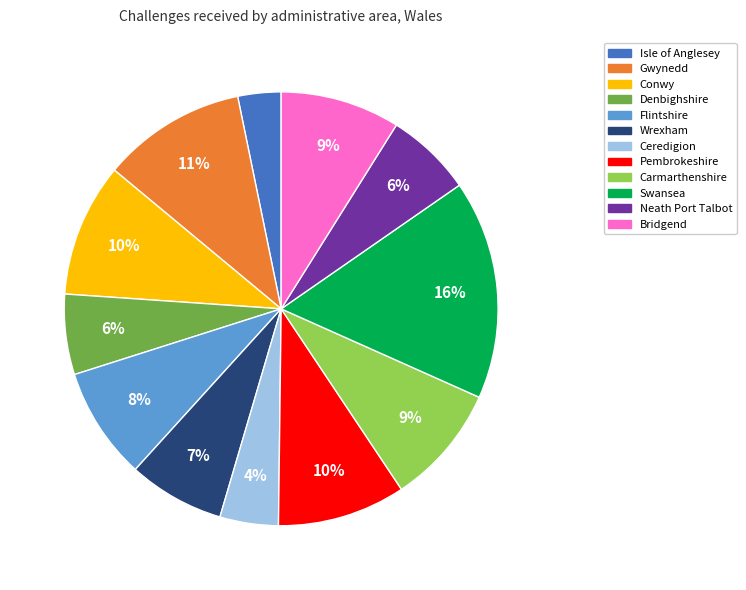

To the nearest percent, what percentage of the pie is Neath Port Talbot?

6%